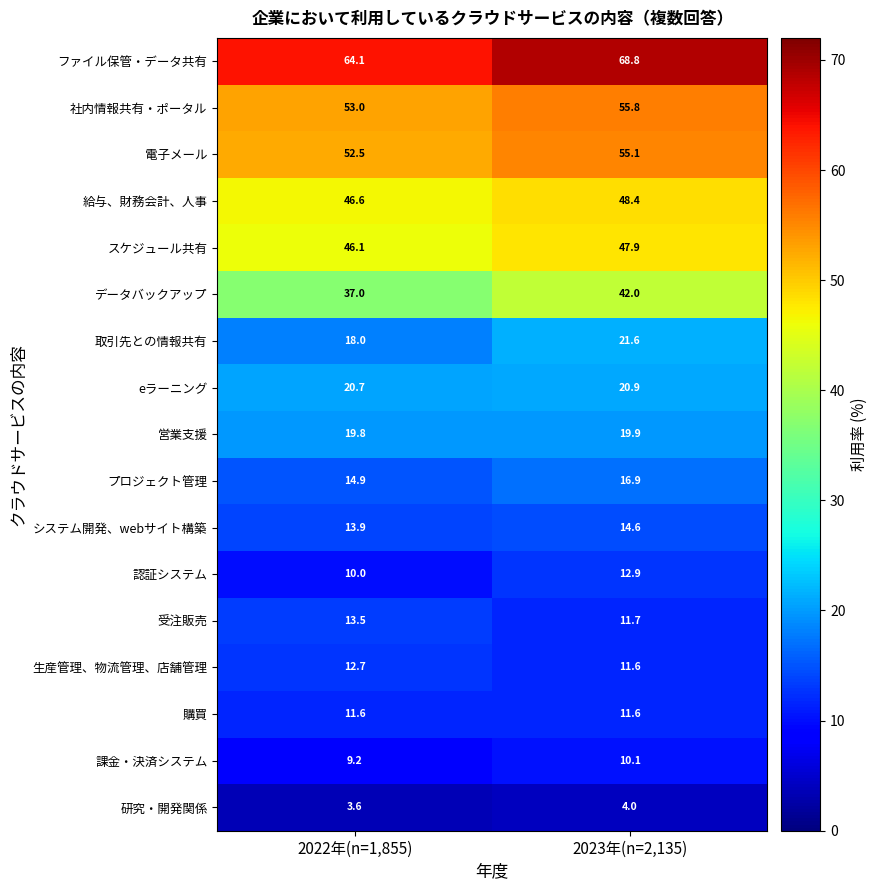

At which category does the chart reach its minimum across all series?

2022年(n=1,855)